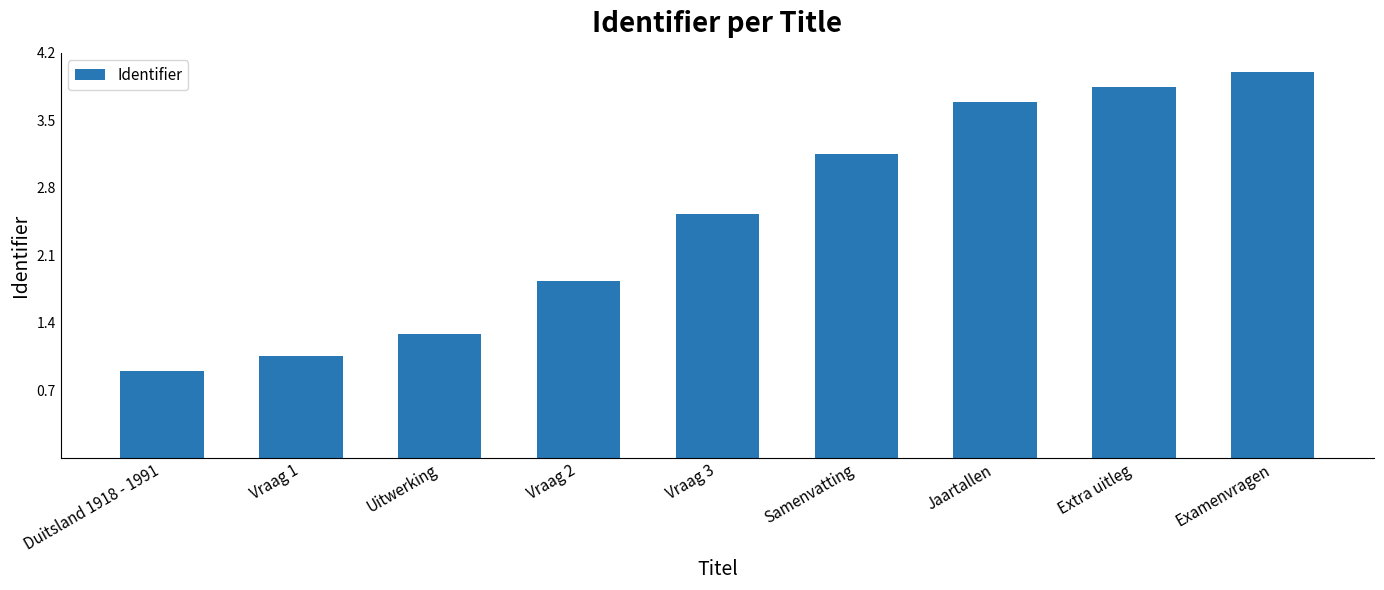

What is the sum of the values at Samenvatting and Extra uitleg?

7.0